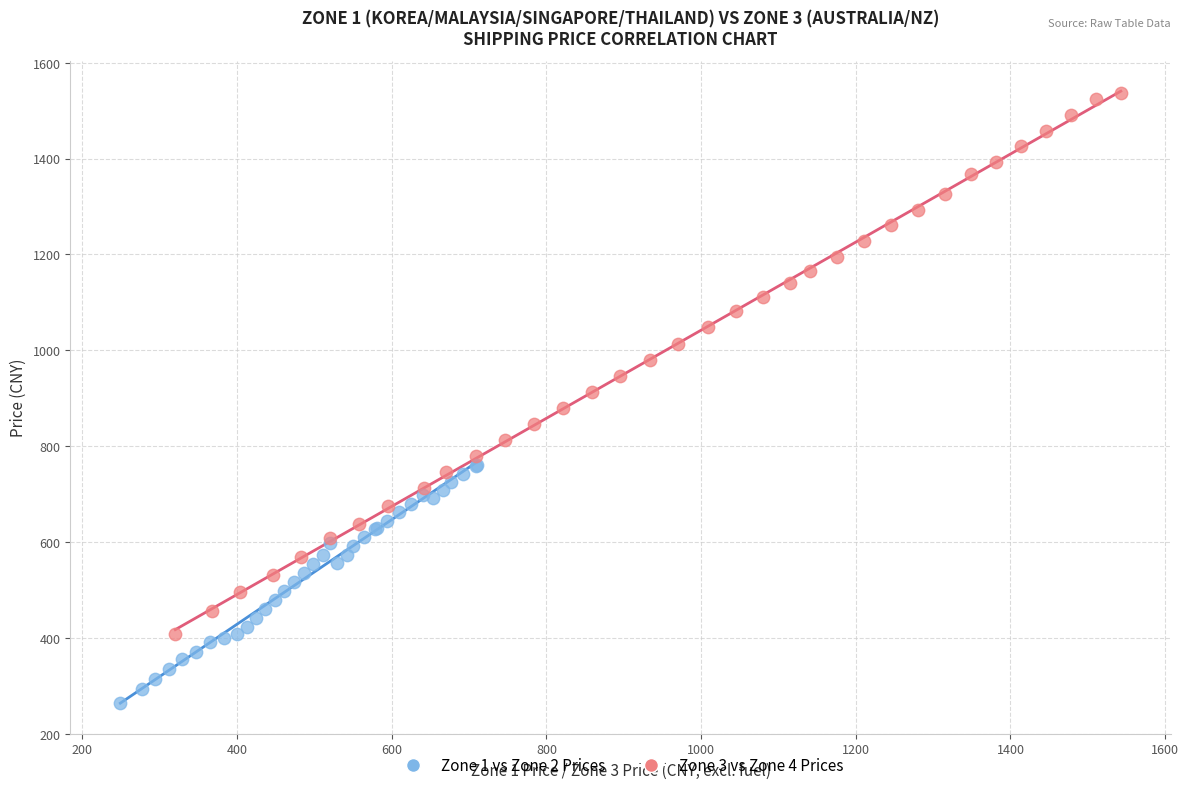

What are all the series names shown in the legend?

Zone 1 vs Zone 2 Prices, Zone 3 vs Zone 4 Prices